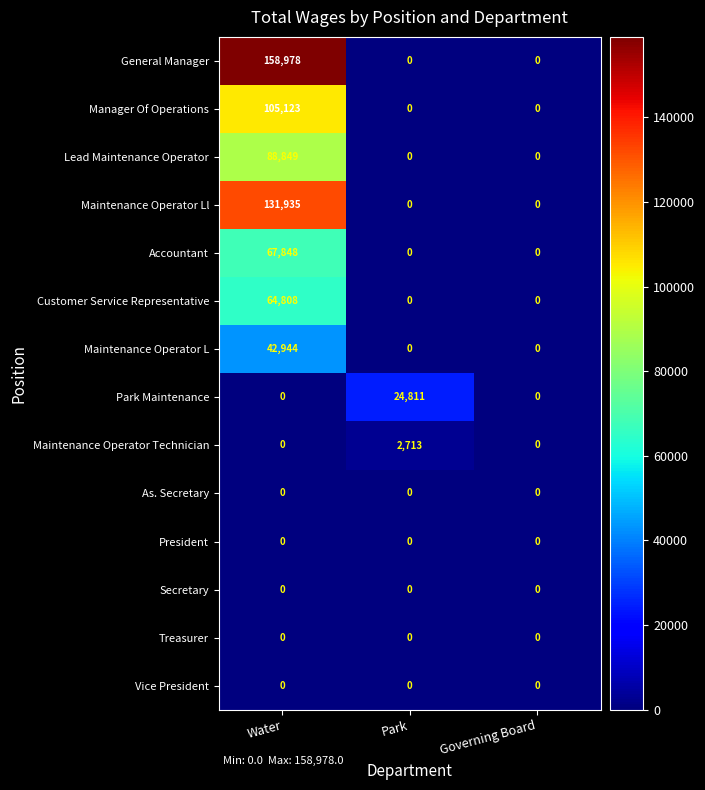

What is the greatest value displayed?

158978